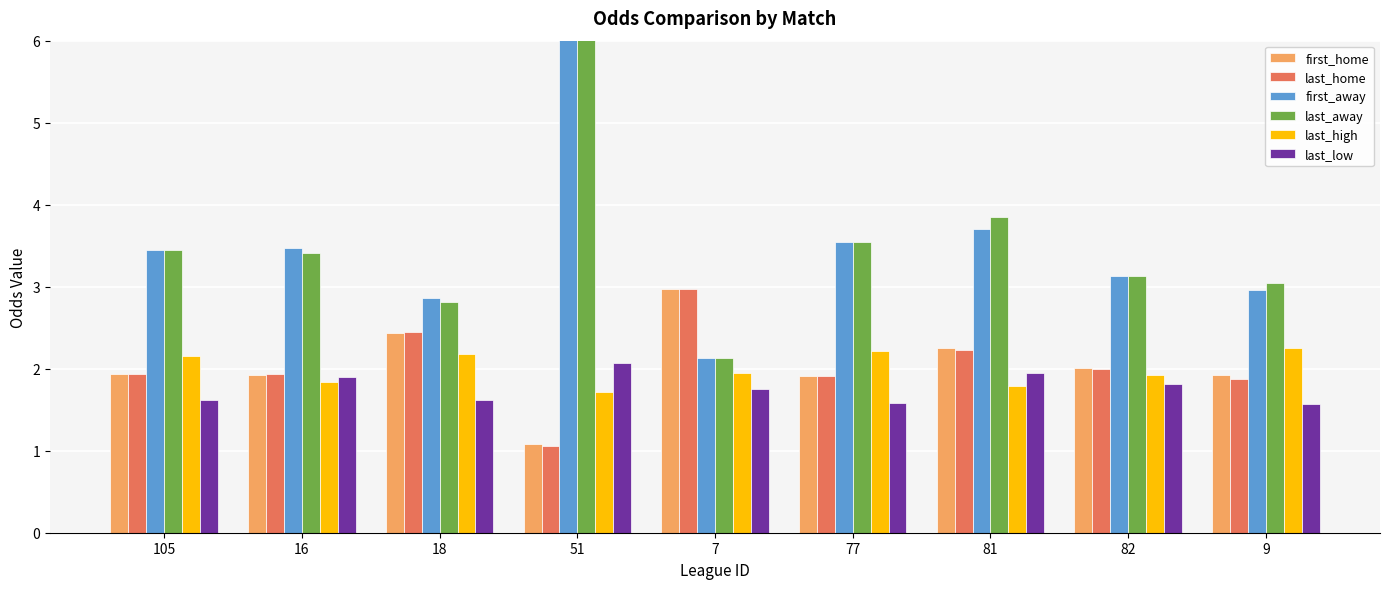

At how many categories does at least one series exceed 1?

9